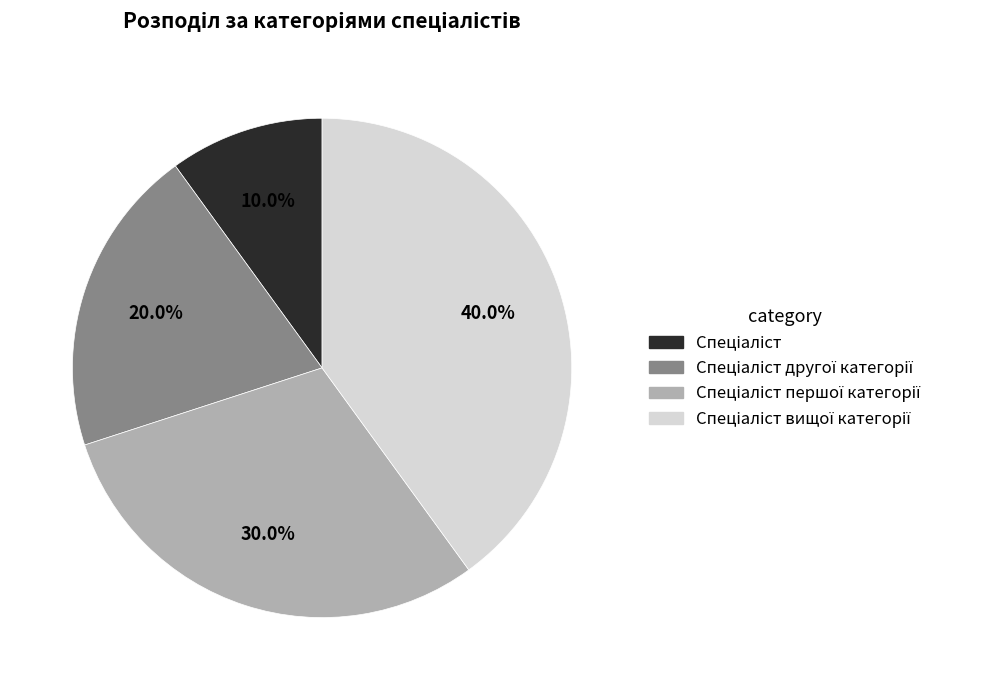

Is there a majority slice in this chart?

No